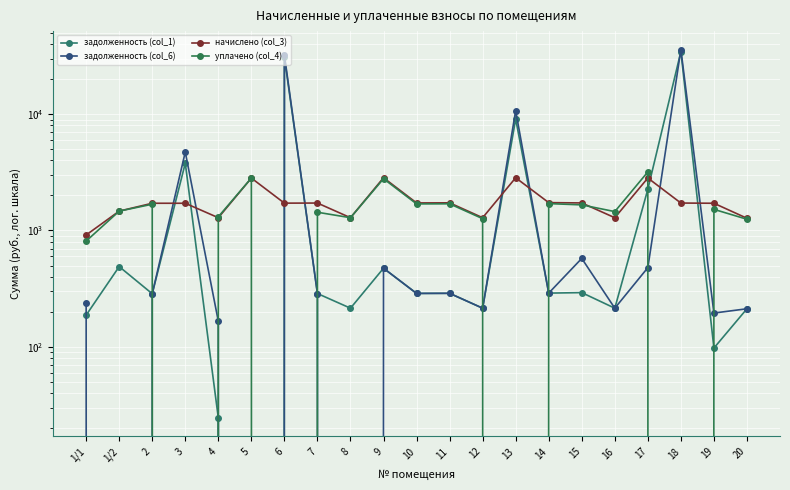

What is the maximum value shown in the chart?

35994.8